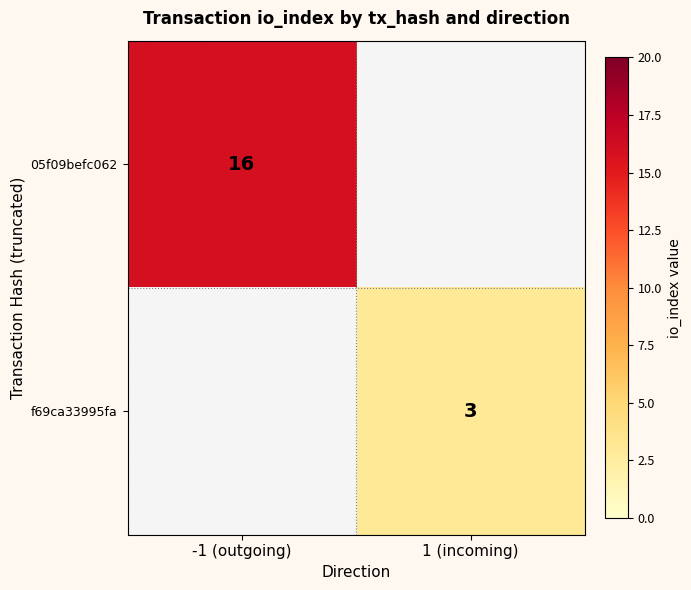

Is it true that f69ca33995fa equals 3 at 1 (incoming)?

True